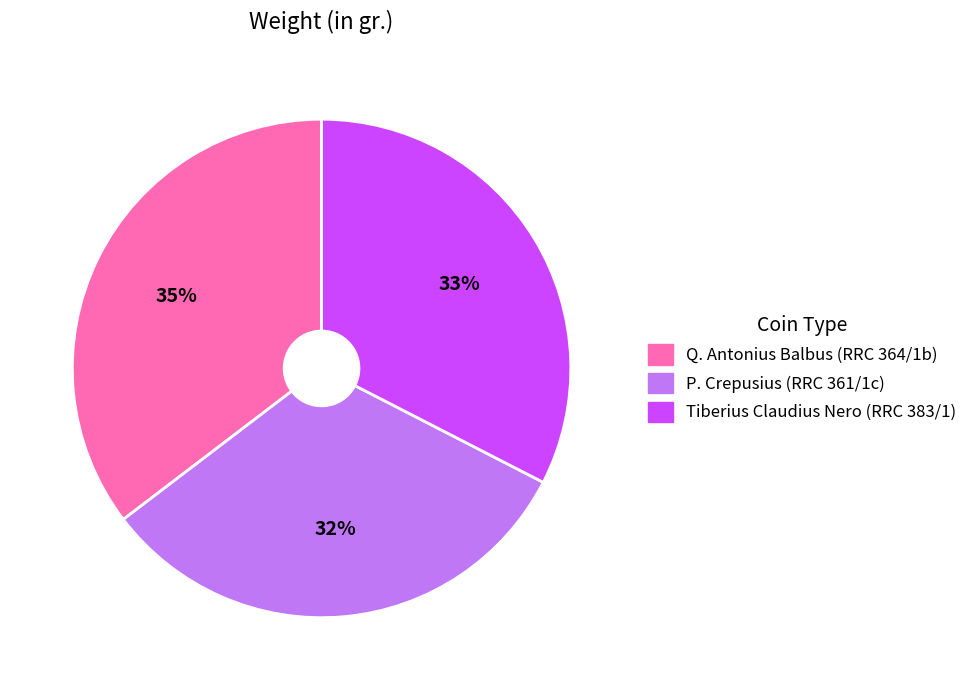

Is it true that Tiberius Claudius Nero (RRC 383/1) is 25% of the pie?

False